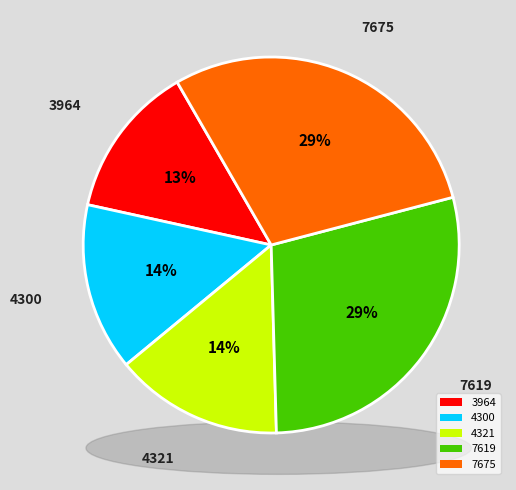

To the nearest percent, what portion does 4321 represent?

14%